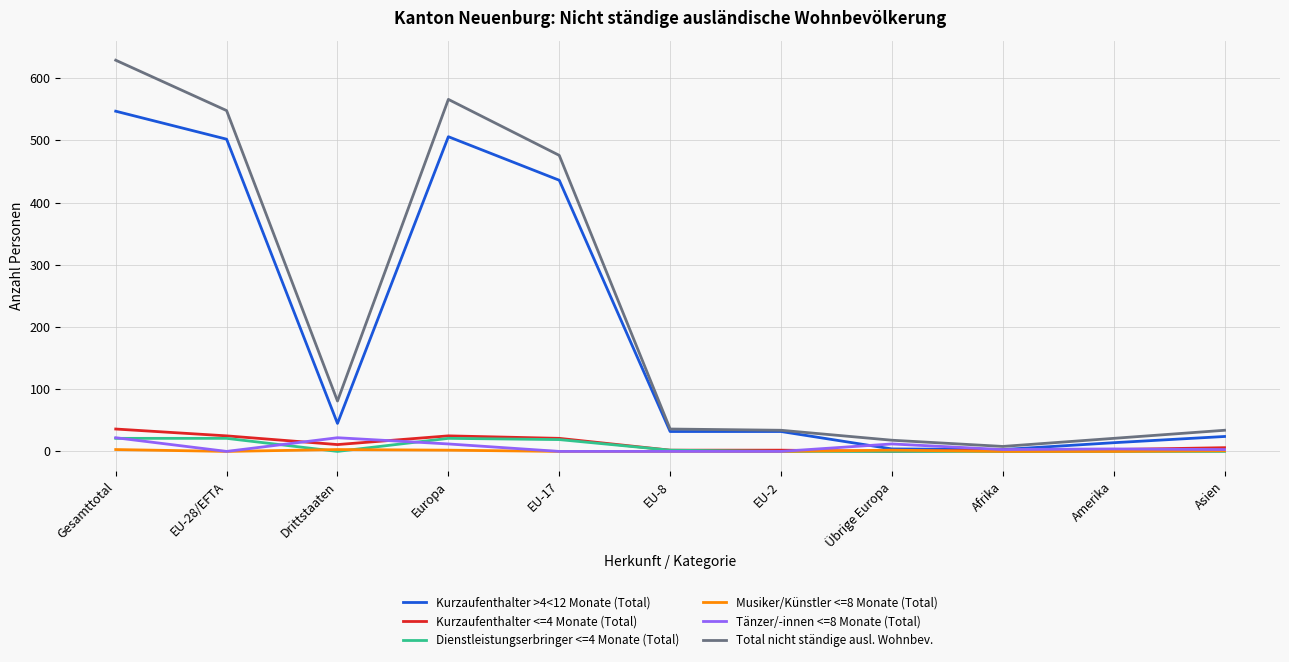

True or false: Dienstleistungserbringer <=4 Monate (Total) has a value of 21 at Gesamttotal.

True